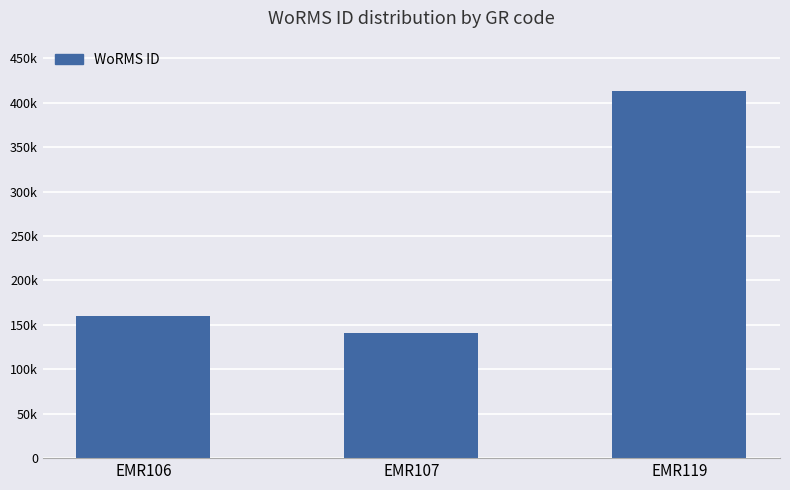

What is the value of the 2nd bar from the left?

140735